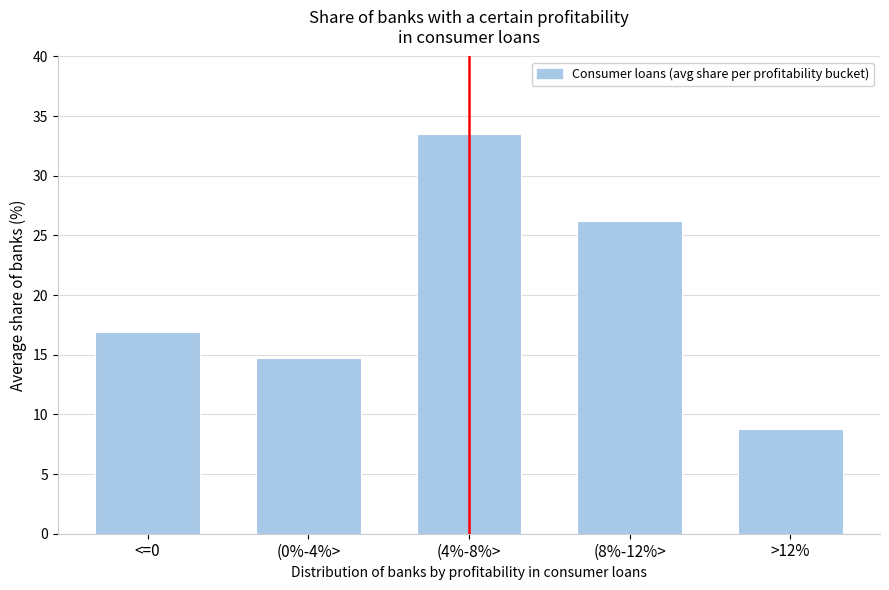

Reading left to right, what are all the values shown in this chart?

16.9	14.7	33.5	26.2	8.7